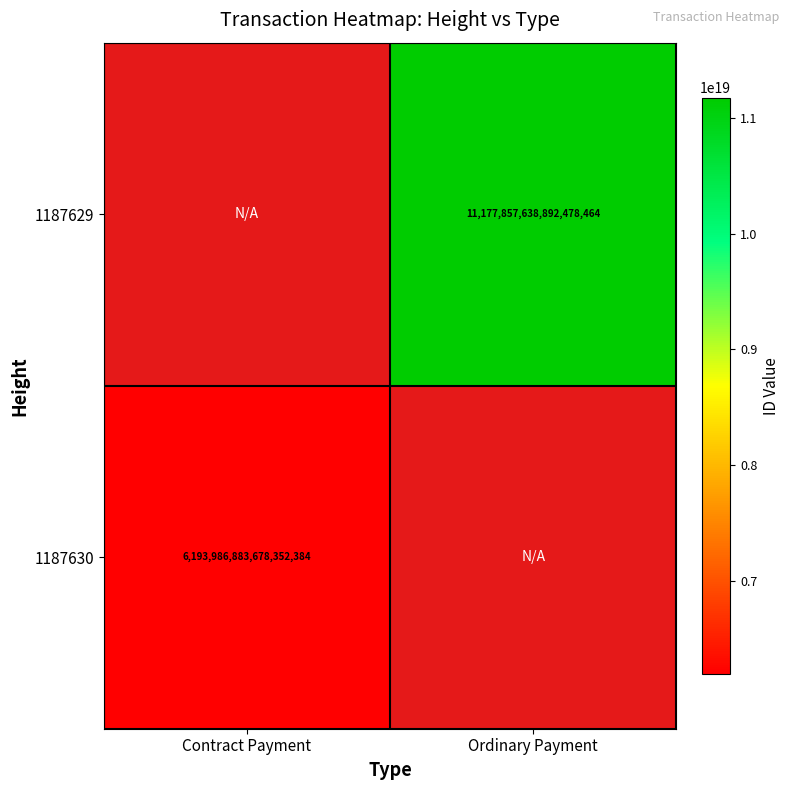

The 1187629 series shows 11177857638892478464 at Ordinary Payment. True or false?

True